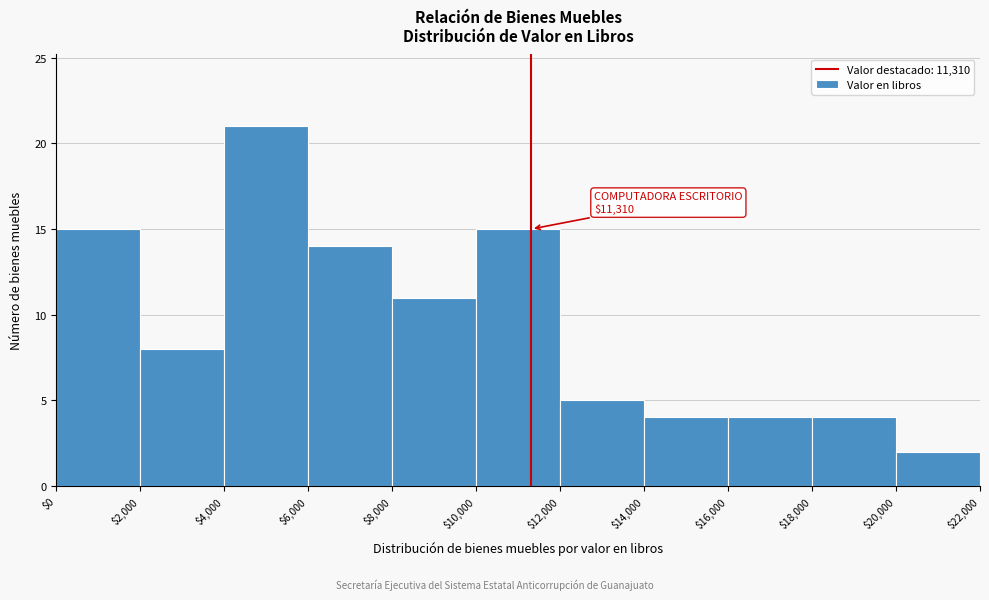

Which range on the x-axis has the tallest bar?

$4,000 to $6,000